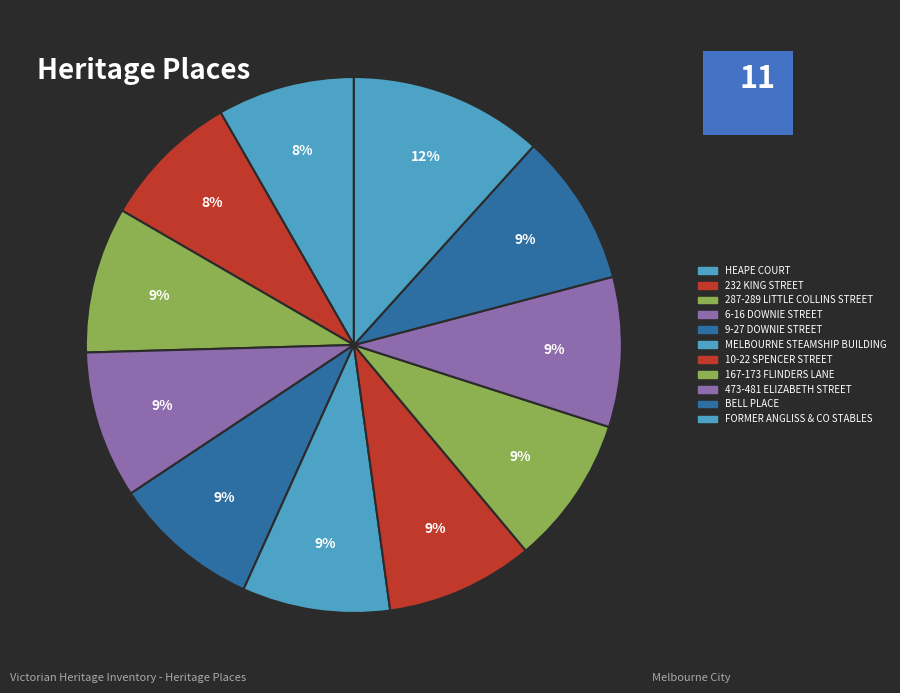

To the nearest percent, what is the combined percentage of 473-481 ELIZABETH STREET and 6-16 DOWNIE STREET?

18%